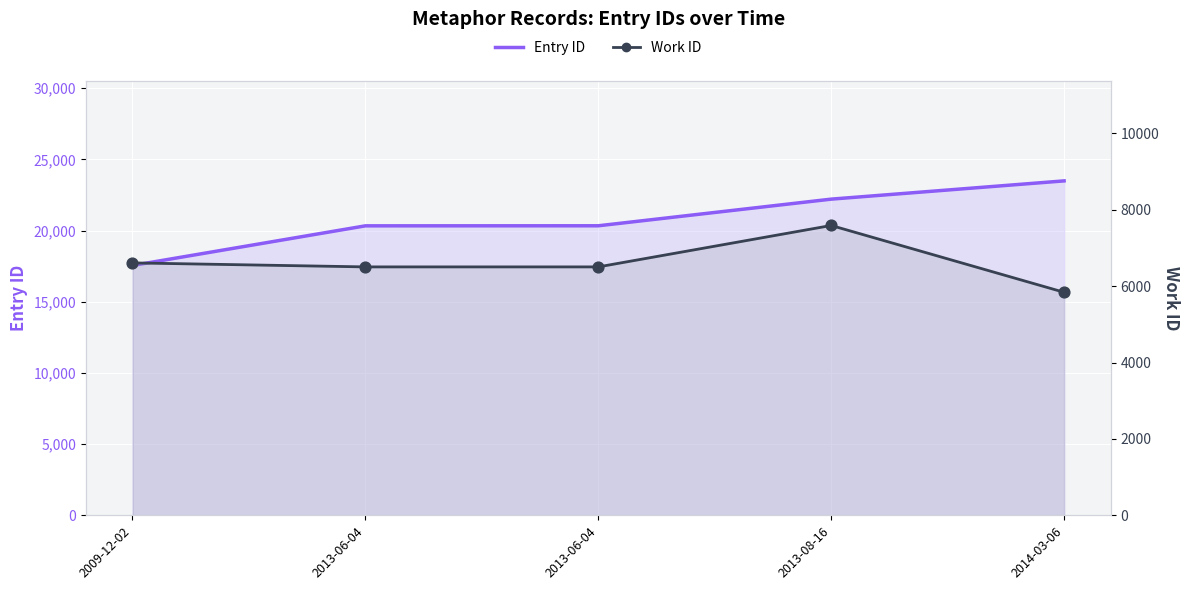

Which series reaches the maximum Y coordinate?

Entry ID